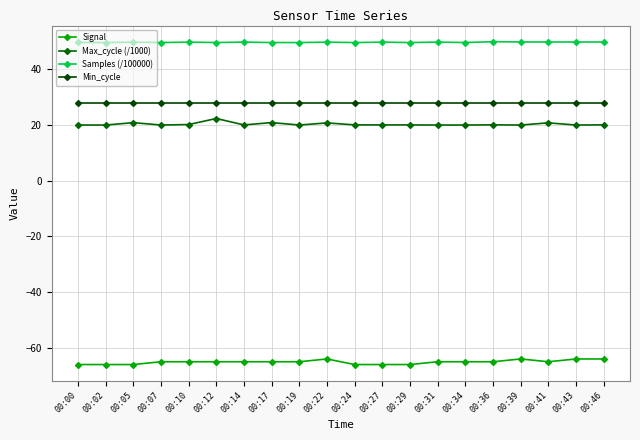

True or false: Signal and Max_cycle (/1000) cross at least once.

False